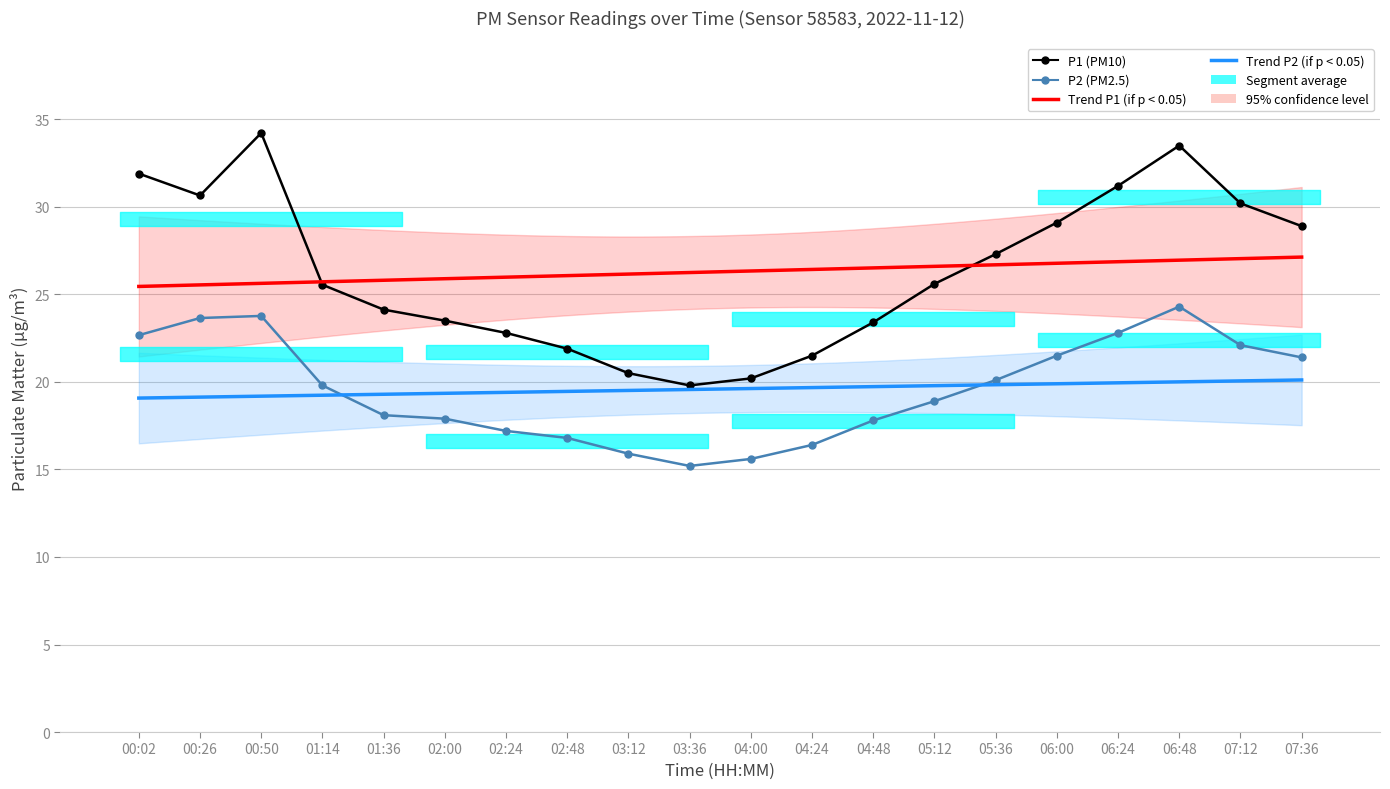

Reading left to right, what are all the values shown in this chart?

P1: 31.9	30.6	34.2	25.6	24.1	23.5	22.8	21.9	20.5	19.8	20.2	21.5	23.4	25.6	27.3	29.1	31.2	33.5	30.2	28.9
P2: 22.7	23.6	23.8	19.8	18.1	17.9	17.2	16.8	15.9	15.2	15.6	16.4	17.8	18.9	20.1	21.5	22.8	24.3	22.1	21.4